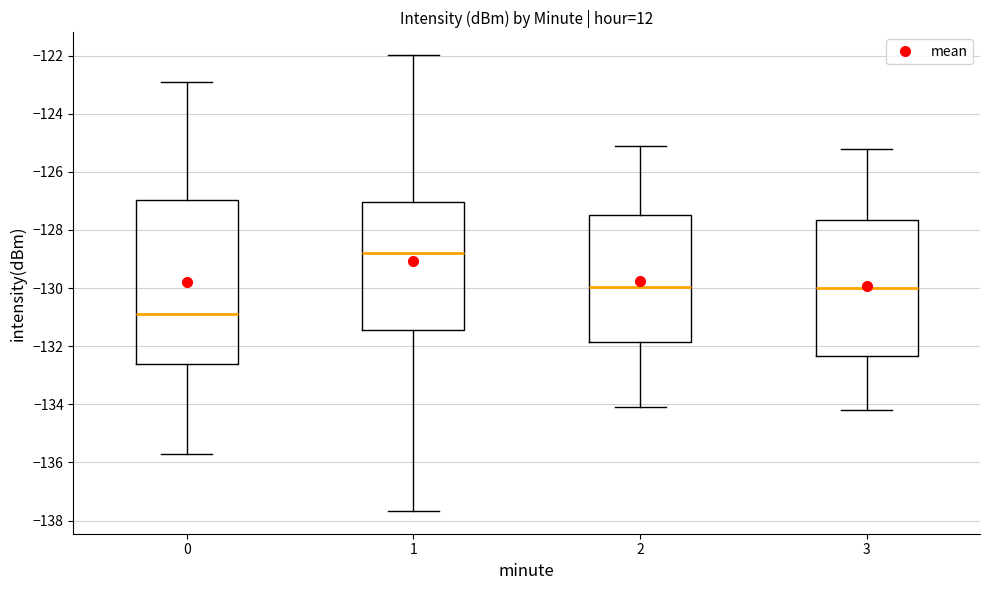

Which box has the highest median line?

1